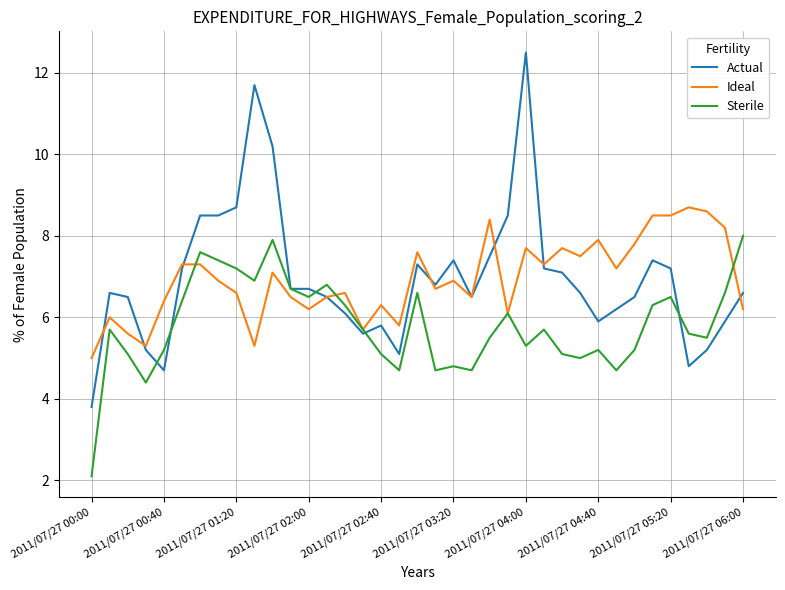

What is the smallest value displayed?

2.1